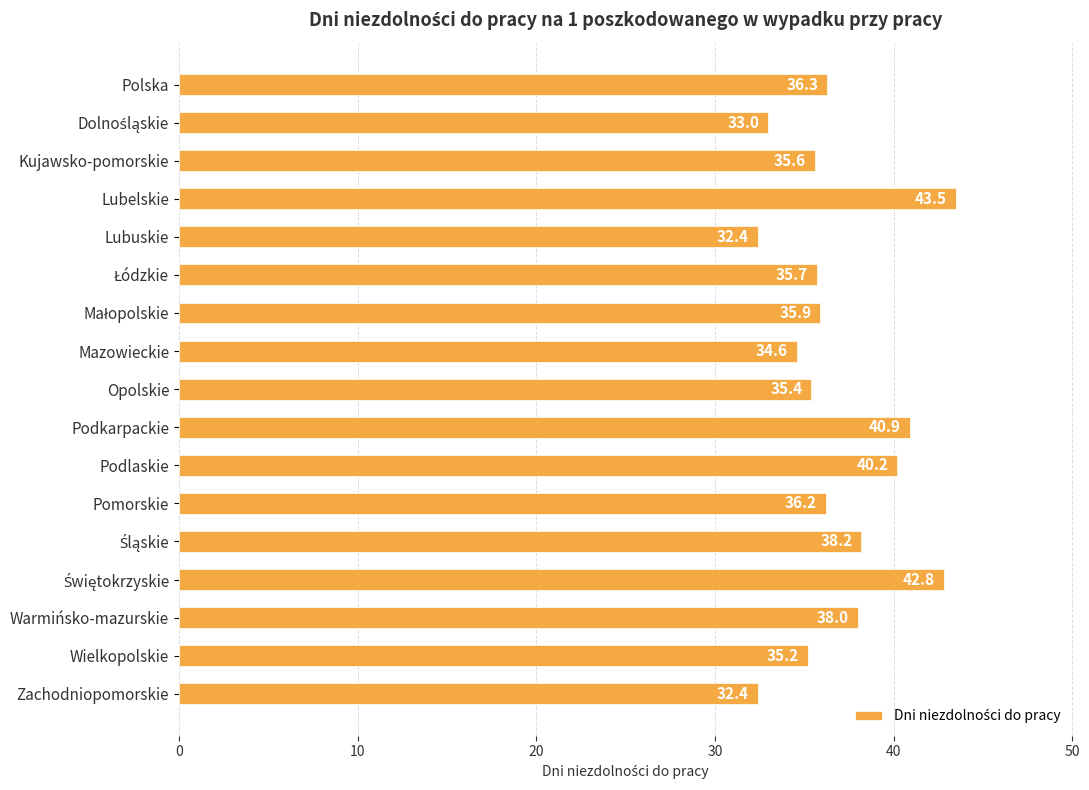

Between Pomorskie and Podkarpackie, which is larger?

Podkarpackie